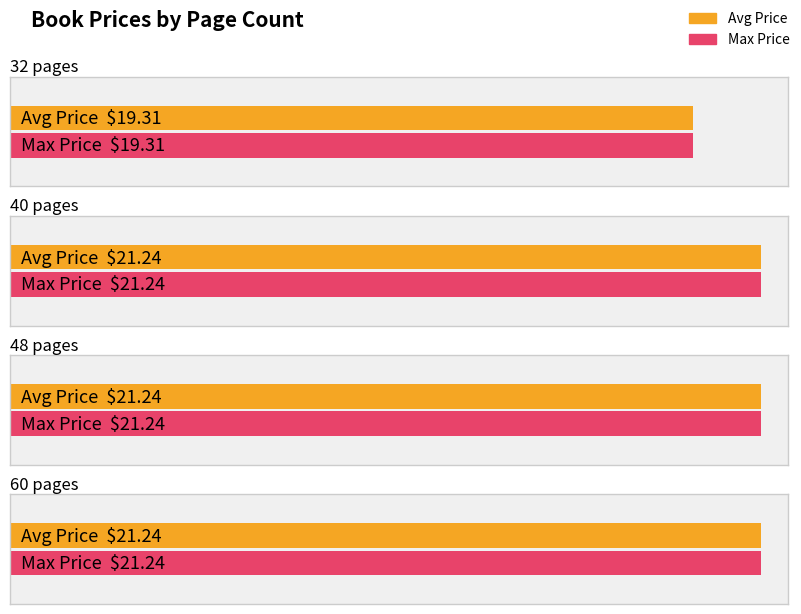

What is the smallest value displayed?

19.3